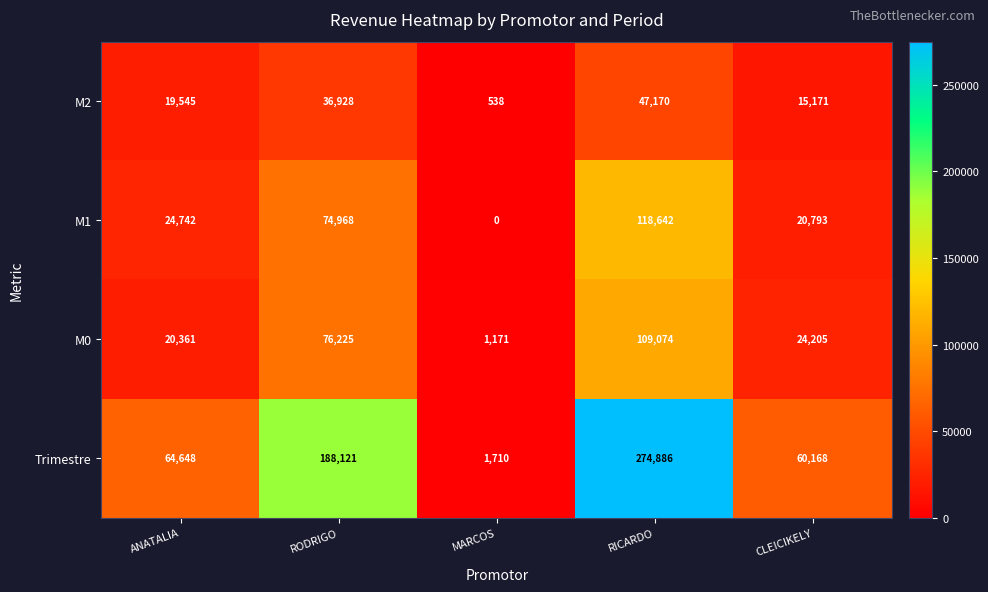

What is the lowest value of the M2 series?

538